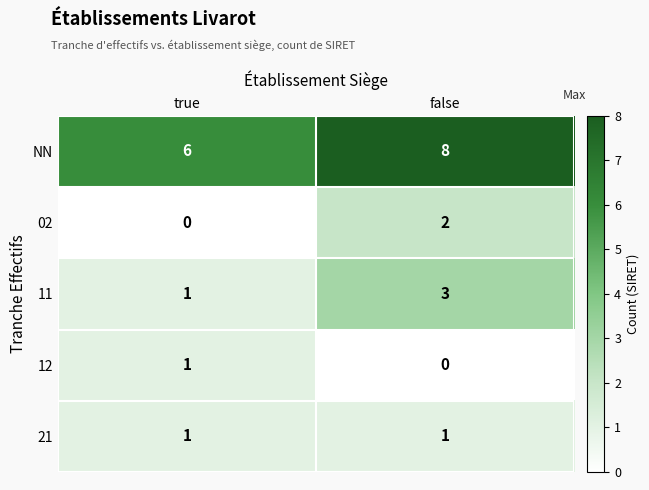

What is the difference between the highest and lowest values at true?

6